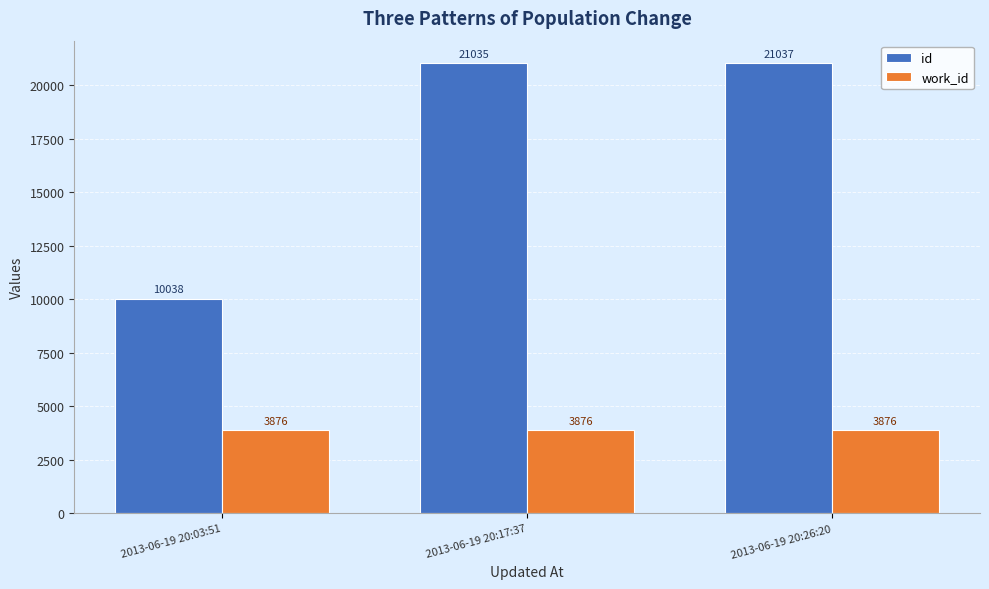

Is it true that id equals 21037 at 2013-06-19 20:26:20?

True